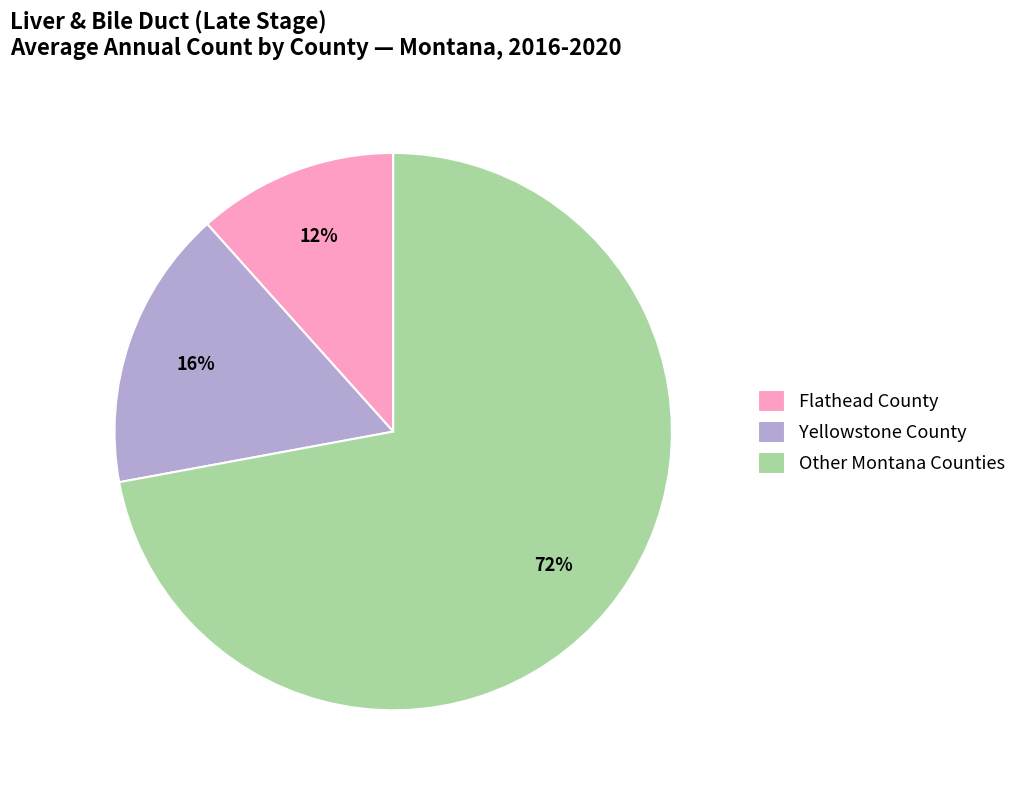

Rank the categories by value from lowest to highest.

Flathead County, Yellowstone County, Other Montana Counties